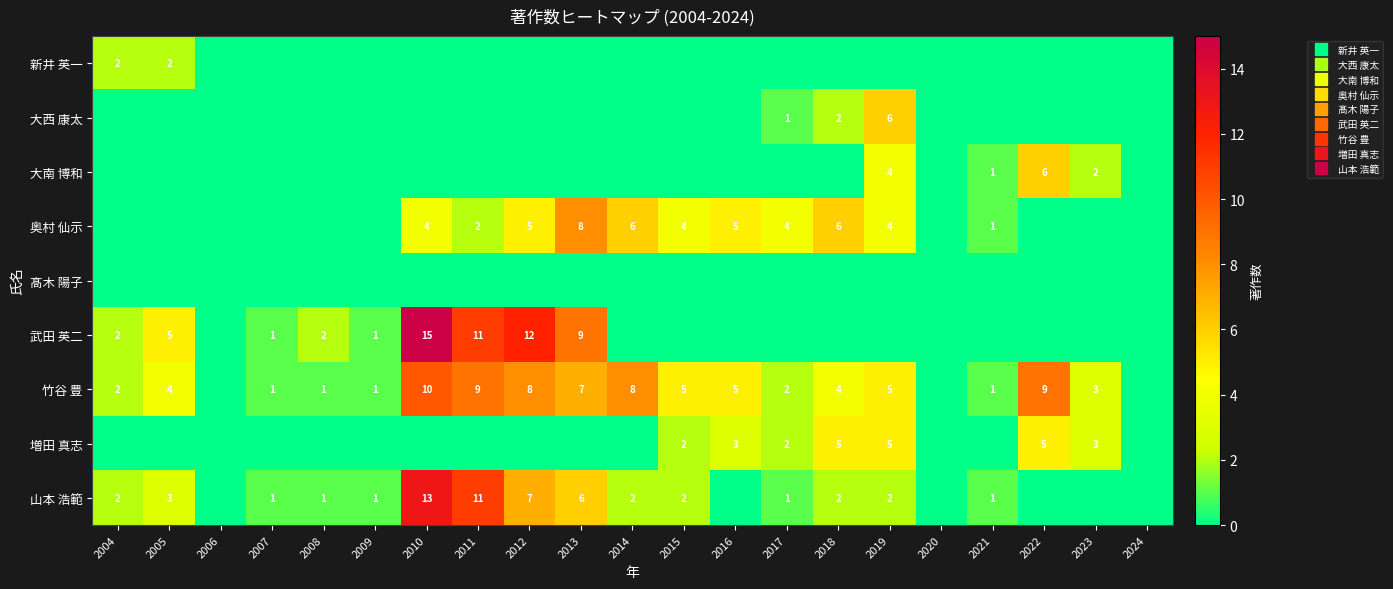

What is the average value of the 武田 英二 series?

3